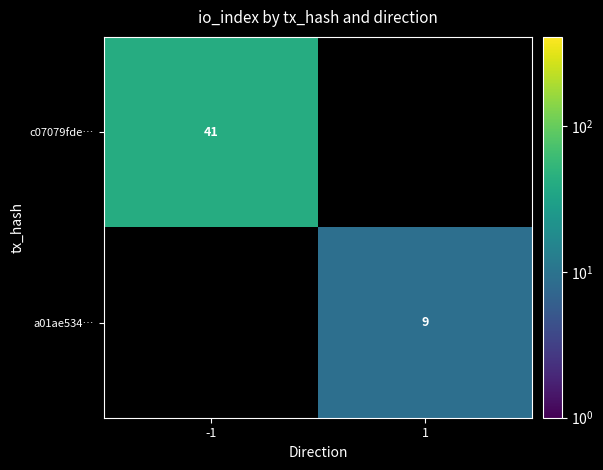

How many categories are shown in the chart?

2